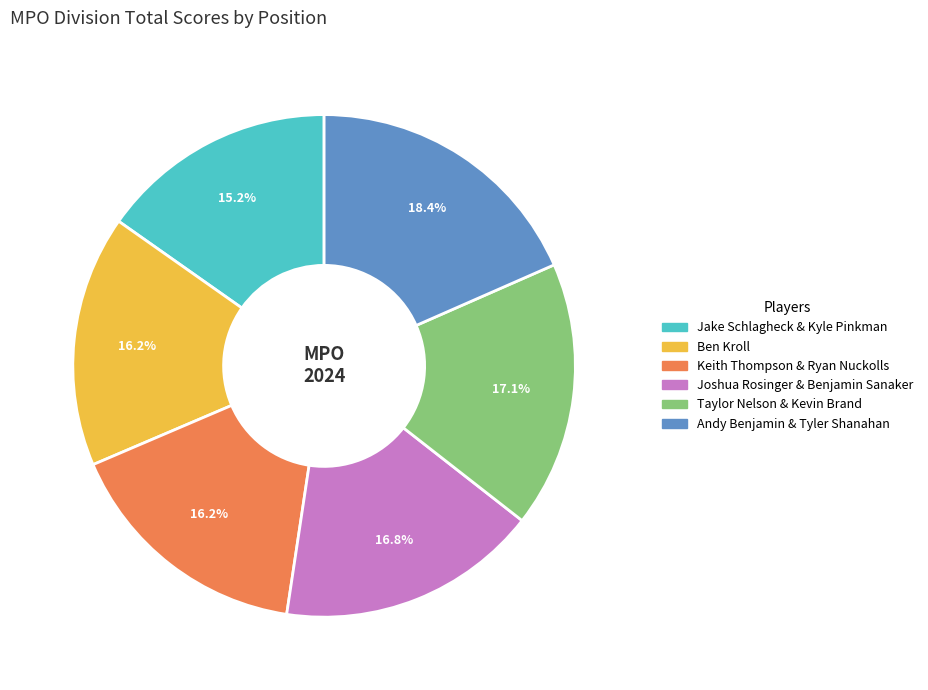

Which category has the smallest portion of the pie?

Jake Schlagheck & Kyle Pinkman